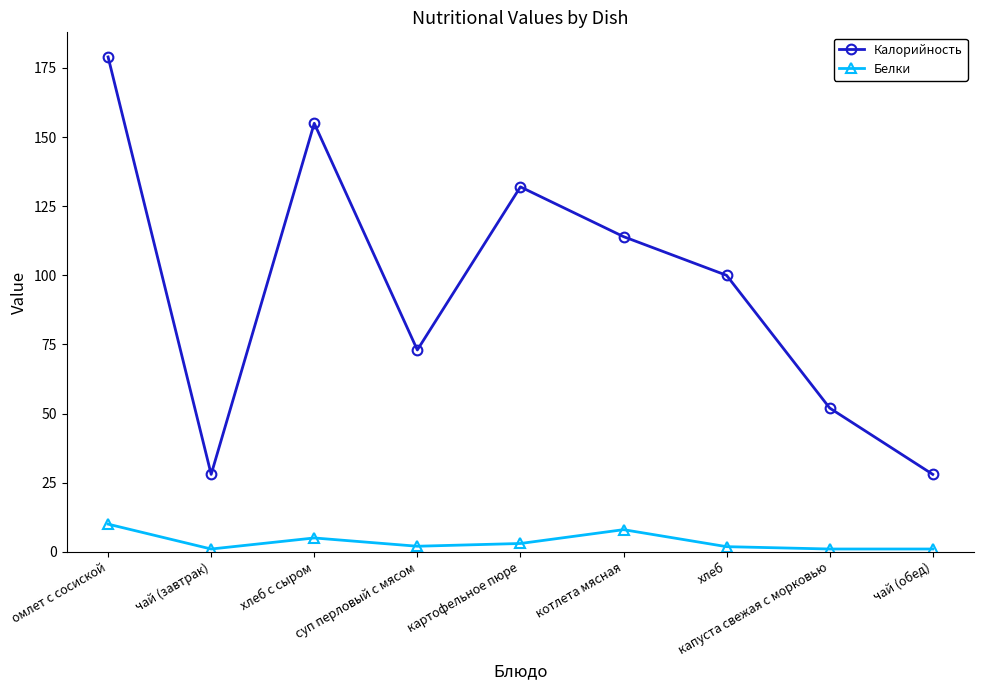

Rank the series by their maximum value, from lowest to highest.

Белки, Калорийность